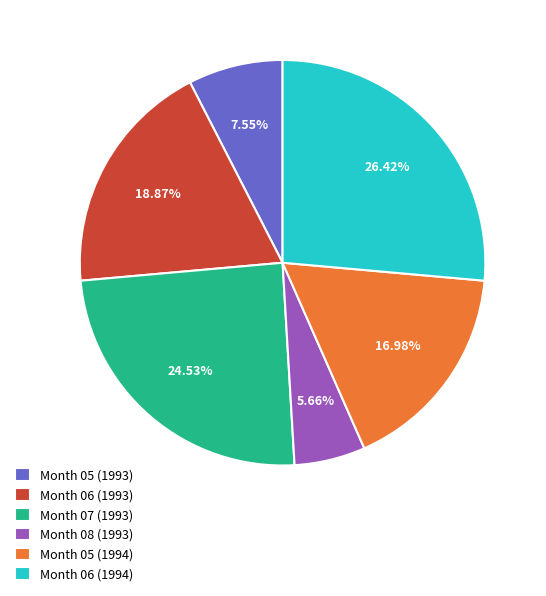

Does Month 05 (1994) represent more than half of the total?

No